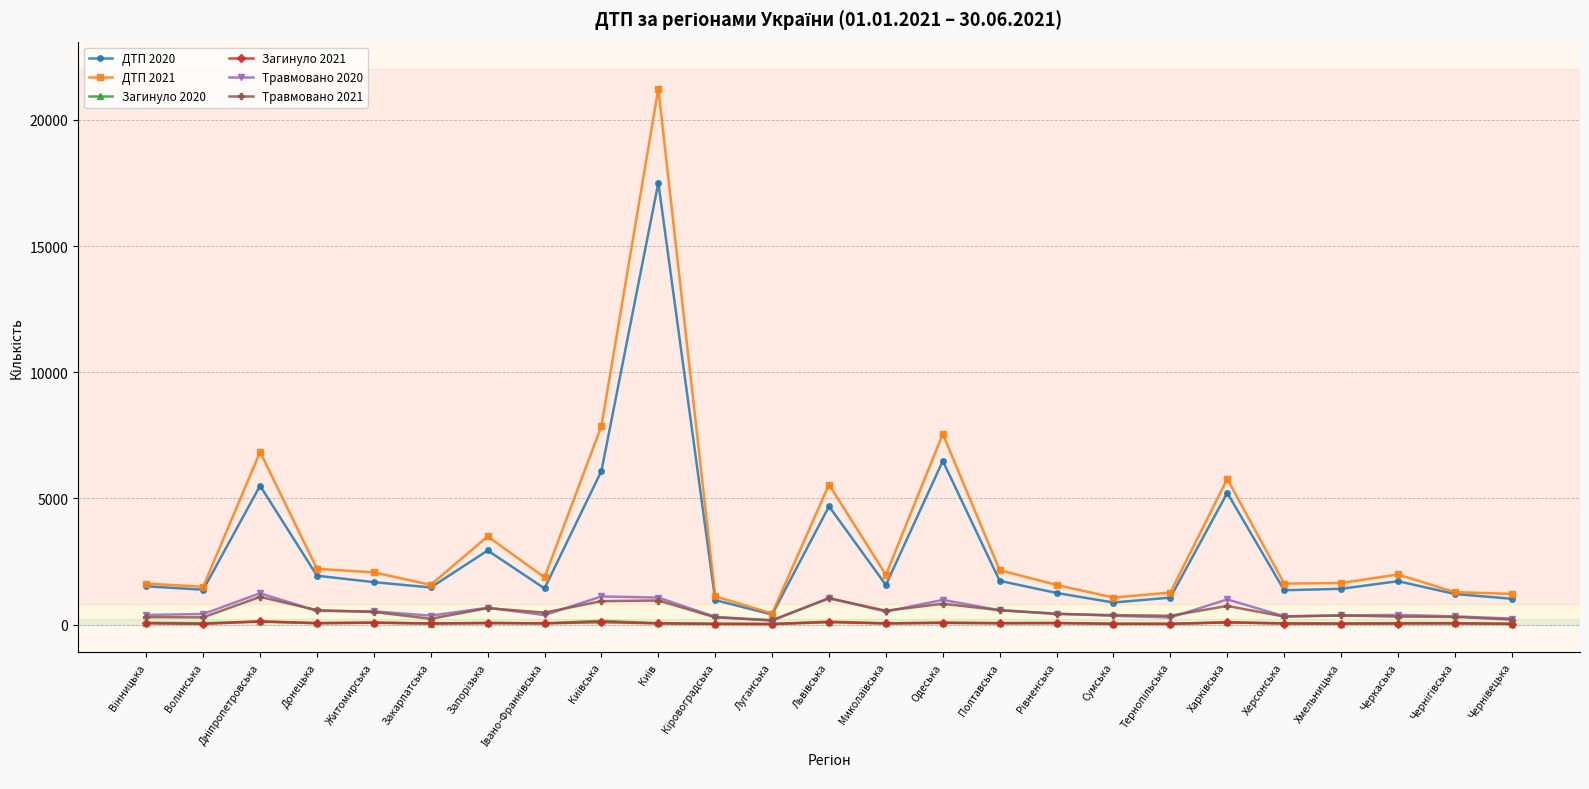

How many categories are shown in the chart?

25